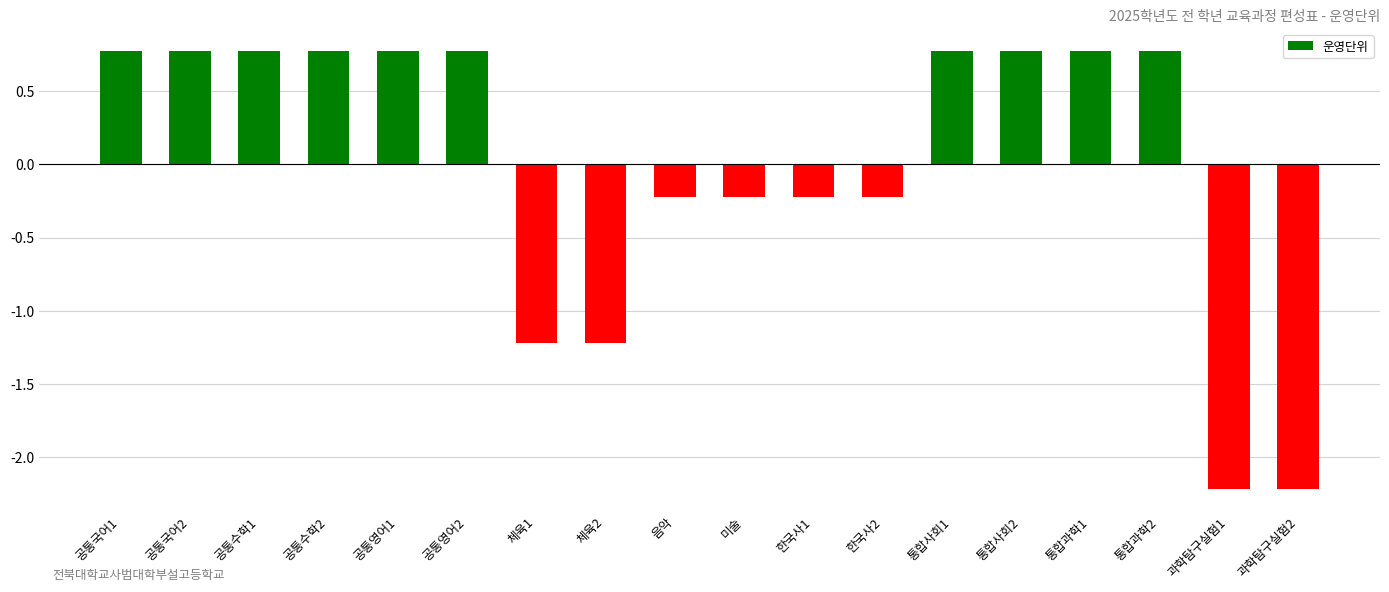

What is the minimum value shown in the chart?

-2.2